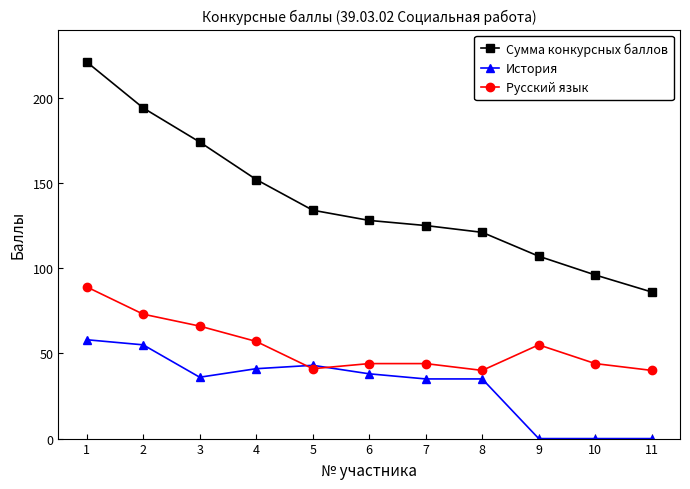

How many lines are shown in the chart?

3